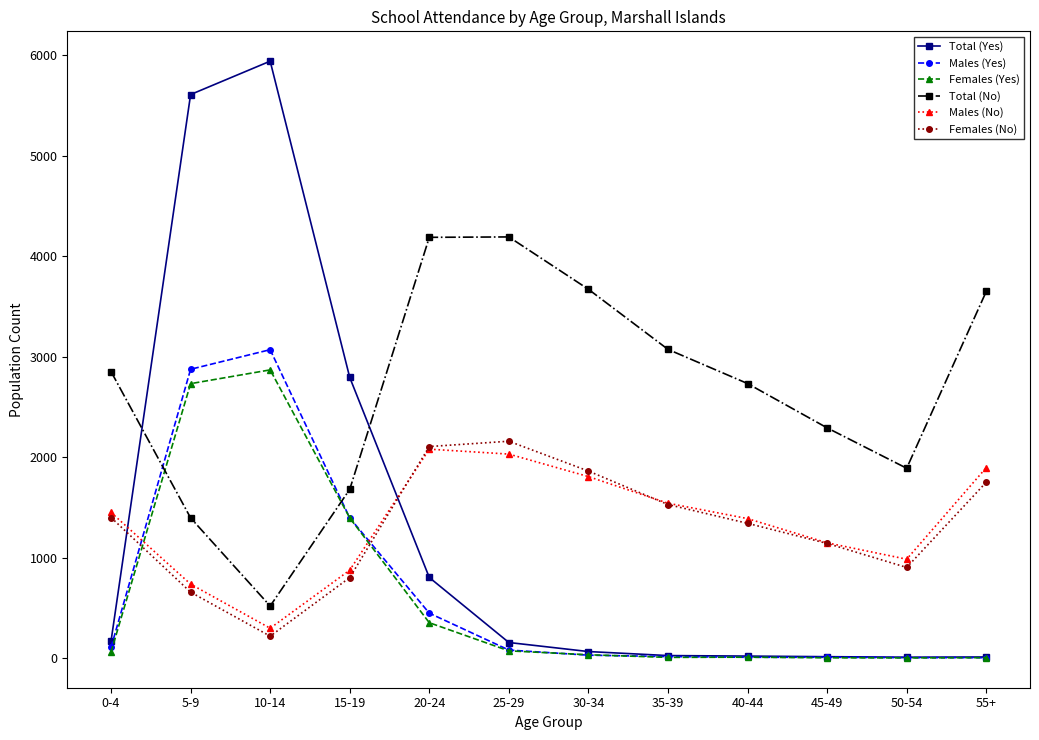

Read the Total (No) value at 5-9, to the nearest 50.

1400